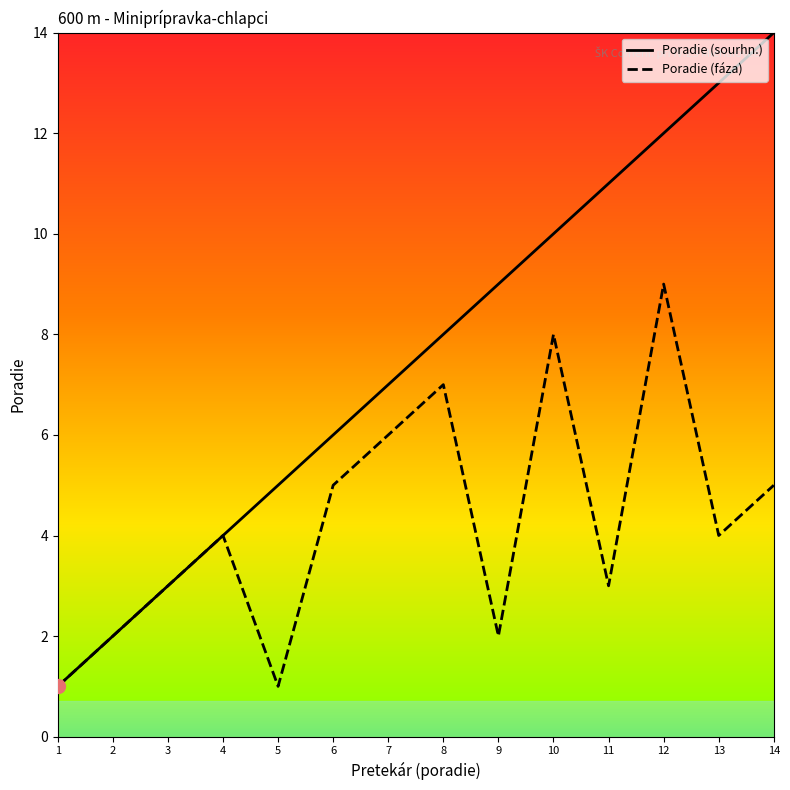

What is the sum of the Poradie (sourhn.) values at 4 and 13?

17